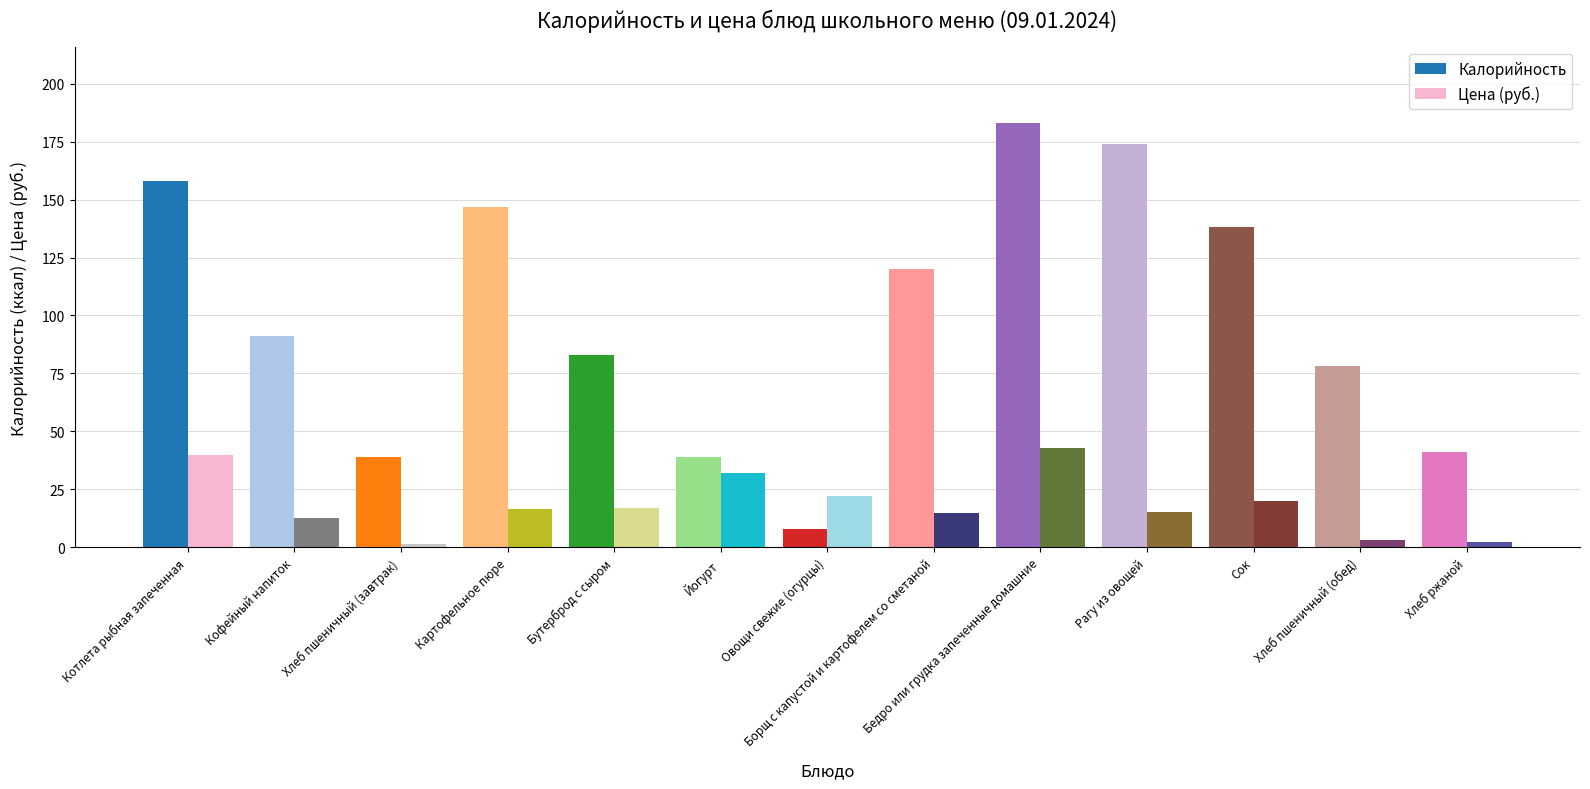

How many data points in Калорийность are less than 91?

6